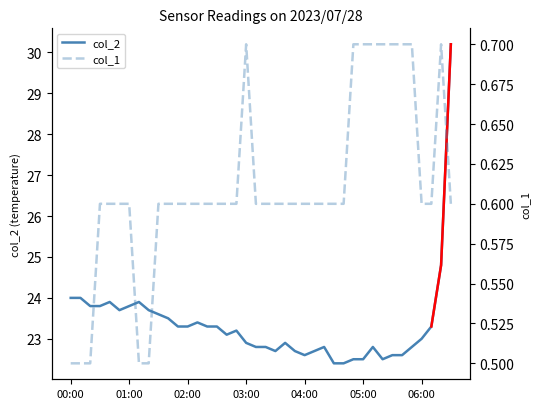

How many col_1 values are between 0 and 1?

40